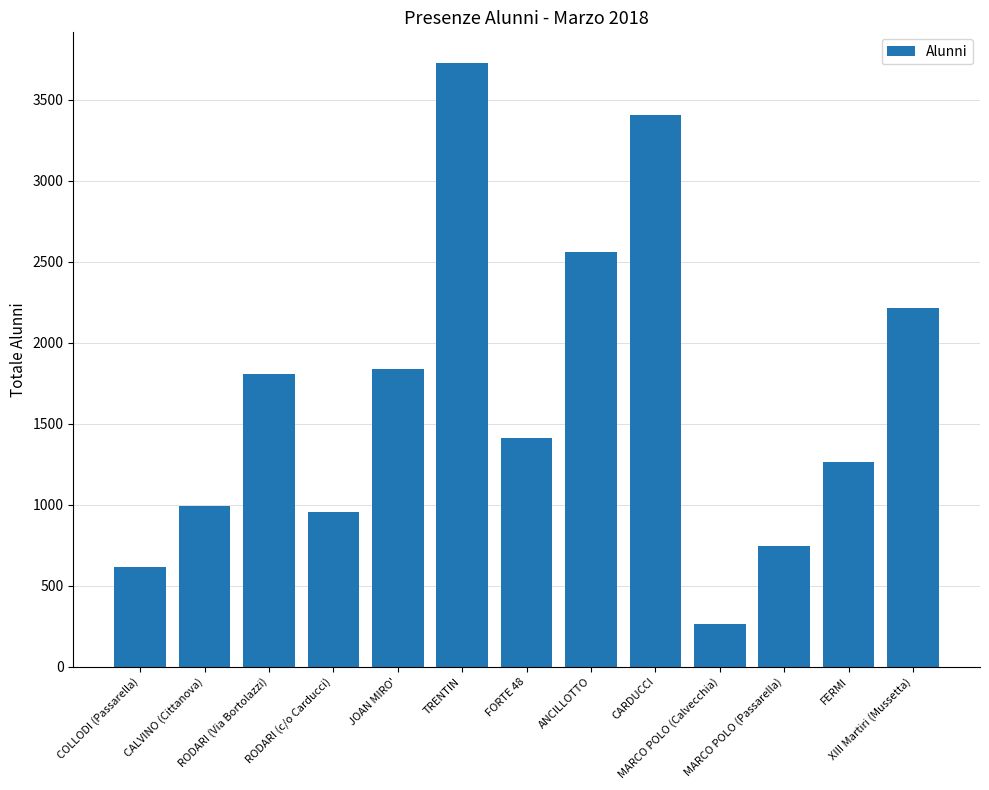

What value does the data have at CALVINO (Cittanova)?

989